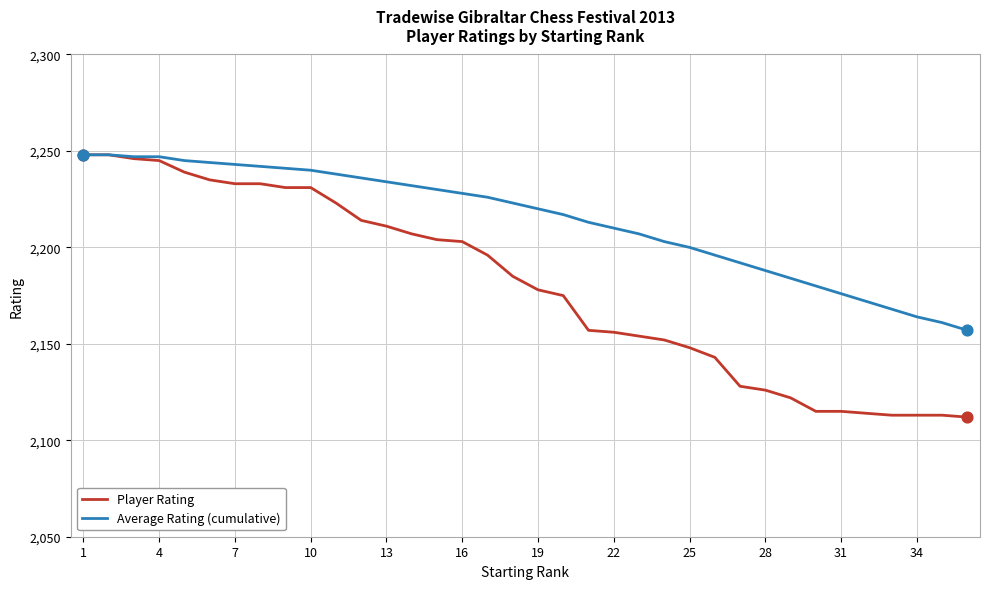

Which series has the largest total across all categories?

Average Rating (cumulative)